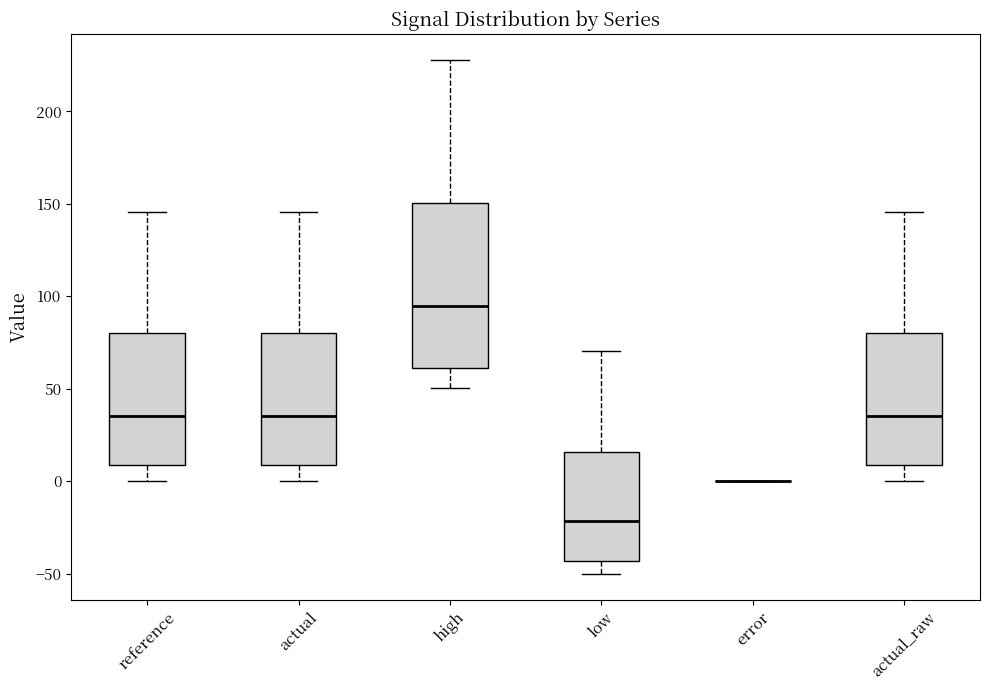

Reading left to right, transcribe this box plot: for each box, give where its median line is, the range the box spans, and where its two whiskers end, as read against the y-axis. The values are not printed on the chart, so give them approximately, as read against the axis.

reference: median 35, box 10 to 80, whiskers 0 to 145
actual: median 35, box 10 to 80, whiskers 0 to 145
high: median 95, box 60 to 150, whiskers 50 to 230
low: median -20, box -45 to 15, whiskers -50 to 70
error: box collapsed to a line at 0, whiskers 0 to 0
actual_raw: median 35, box 10 to 80, whiskers 0 to 145